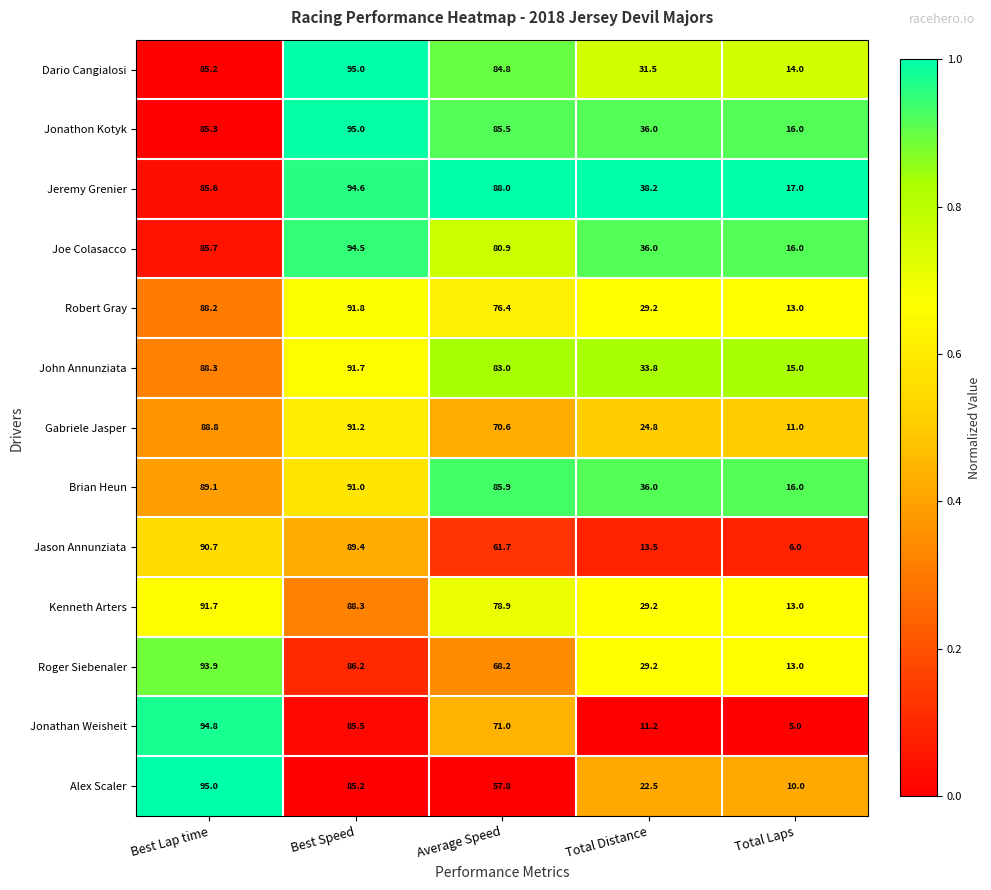

List the labels in order of Jeremy Grenier value, largest first.

Best Speed, Average Speed, Best Lap time, Total Distance, Total Laps